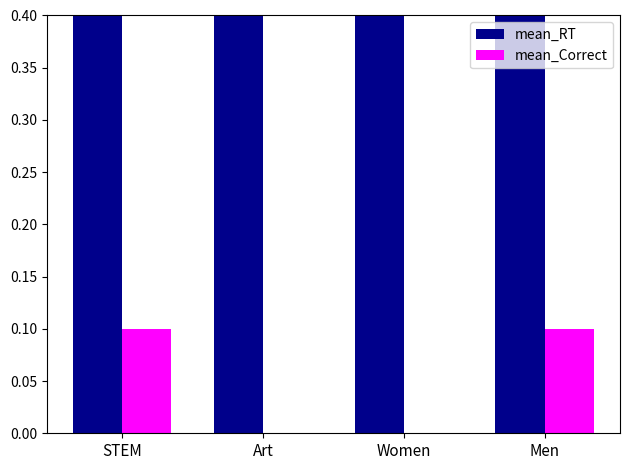

Does the chart contain any negative values?

No